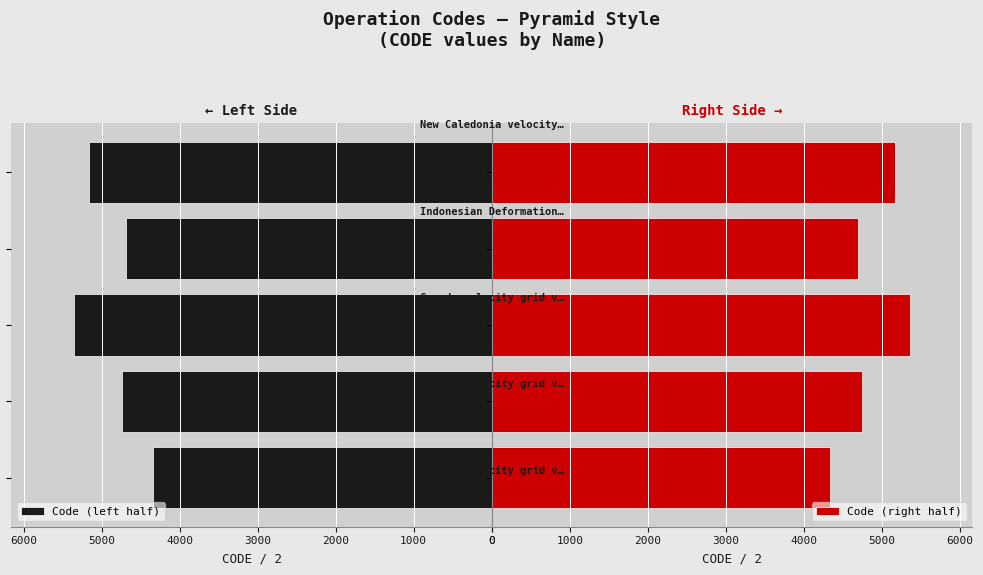

What is the maximum value for Code (right half)?

5353.5